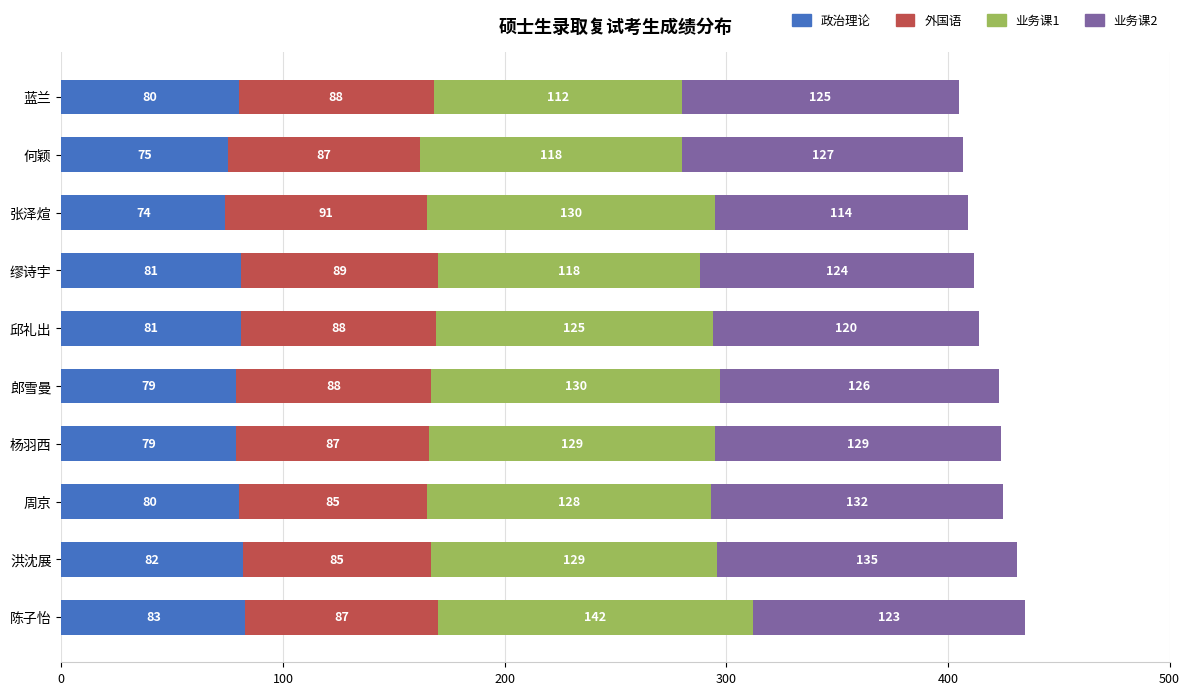

At which label does 政治理论 reach its minimum?

张泽煊